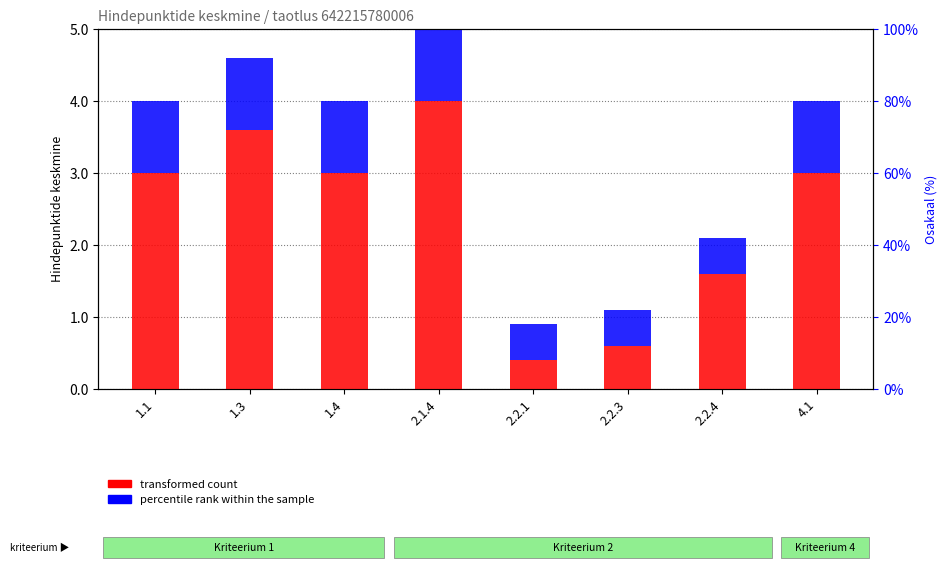

Reading left to right, what are all the values shown in this chart?

transformed count: 1.1=3.0	1.3=3.6	1.4=3.0	2.1.4=4.0	2.2.1=0.4	2.2.3=0.6	2.2.4=1.6	4.1=3.0
percentile rank within the sample: 1.1=1.0	1.3=1.0	1.4=1.0	2.1.4=1.0	2.2.1=0.5	2.2.3=0.5	2.2.4=0.5	4.1=1.0